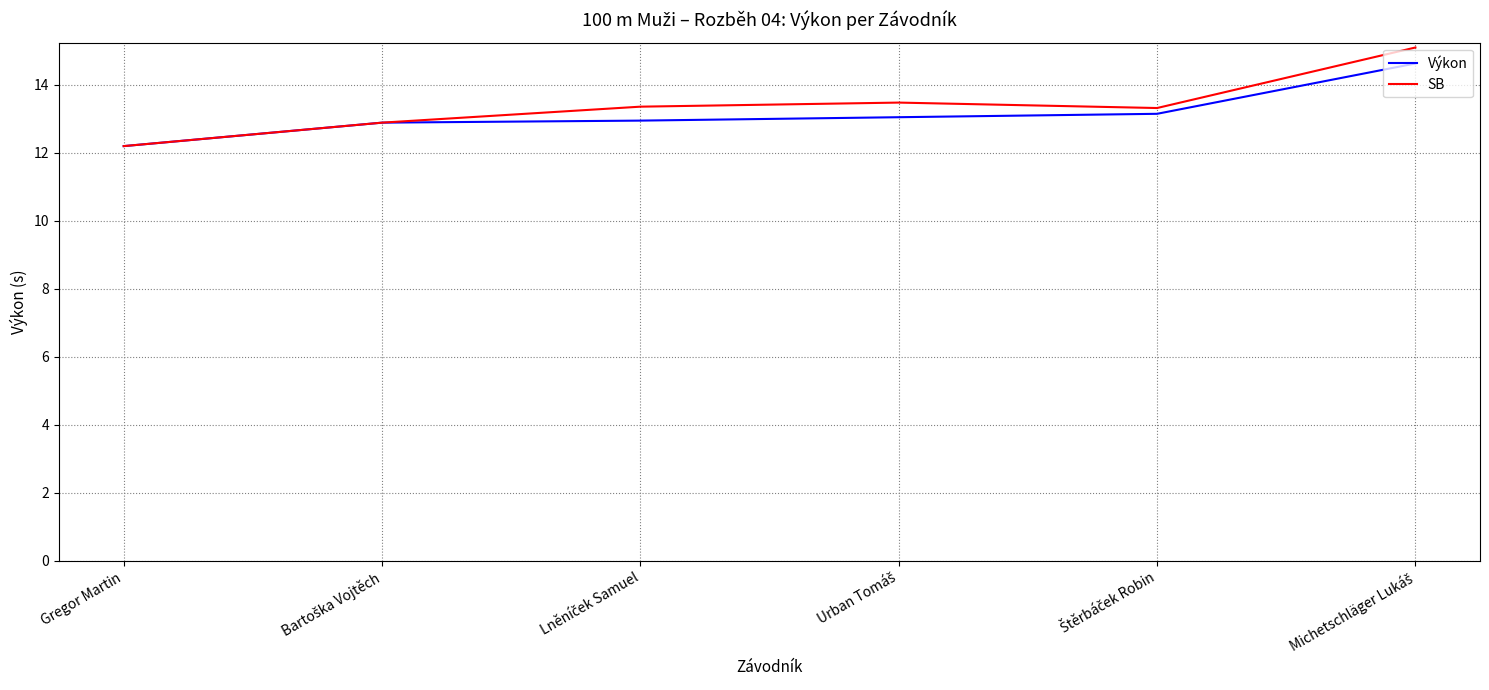

Is it true that Výkon equals 12.2 at Gregor Martin?

True